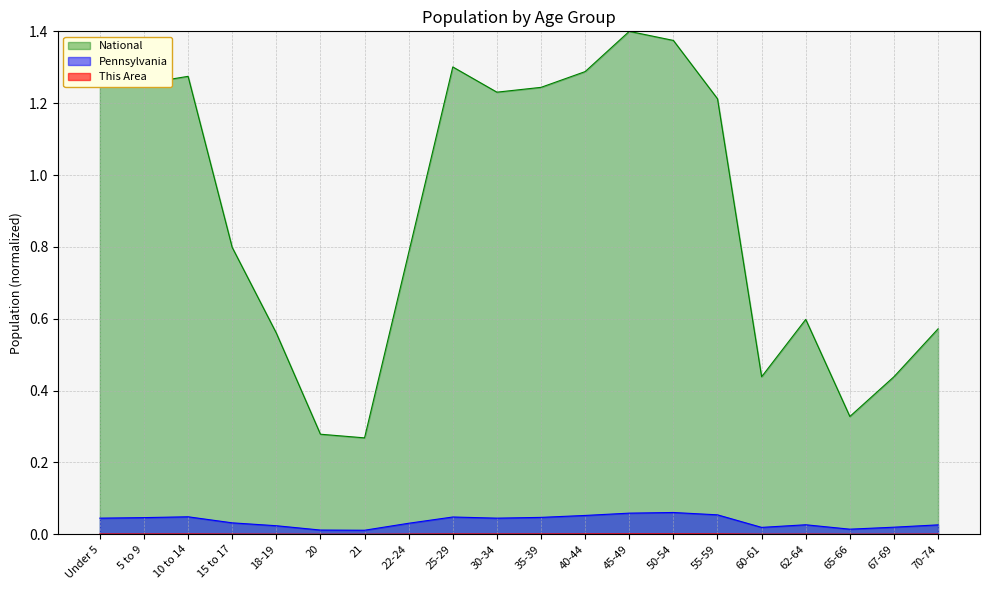

True or false: Pennsylvania and National intersect in this chart.

False